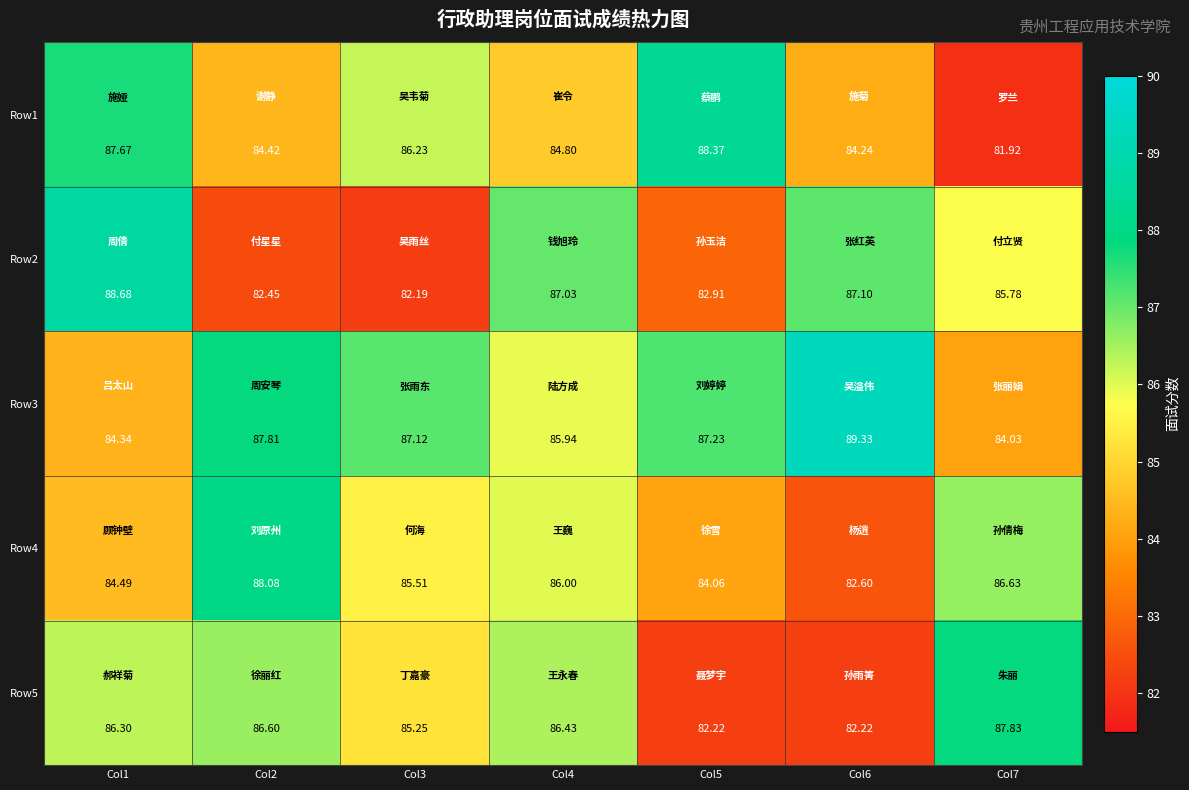

Count the number of categories in the chart.

7